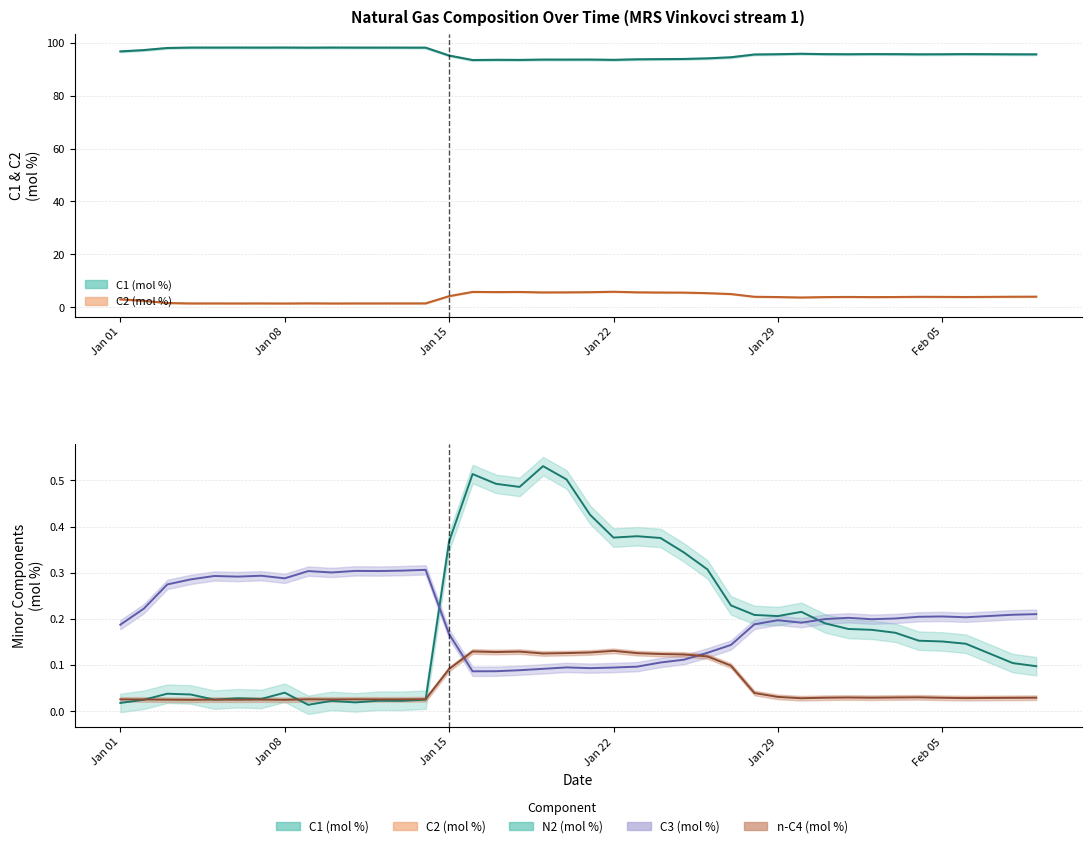

Reading left to right, extract all data points from this chart.

N2 (mol %): 0.0	0.0	0.0	0.0	0.0	0.0	0.0	0.0	0.0	0.0	0.0	0.0	0.0	0.0	0.4	0.5	0.5	0.5	0.5	0.5	0.4	0.4	0.4	0.4	0.3	0.3	0.2	0.2	0.2	0.2	0.2	0.2	0.2	0.2	0.2	0.2	0.1	0.1	0.1	0.1
C1 (mol %): 96.7	97.2	98.0	98.1	98.1	98.2	98.1	98.2	98.1	98.2	98.1	98.1	98.1	98.1	95.1	93.4	93.5	93.5	93.6	93.6	93.6	93.5	93.7	93.8	93.8	94.1	94.5	95.5	95.6	95.8	95.7	95.6	95.7	95.7	95.6	95.6	95.7	95.6	95.6	95.6
C2 (mol %): 3.0	2.5	1.6	1.5	1.5	1.5	1.5	1.4	1.5	1.5	1.5	1.5	1.5	1.5	4.2	5.8	5.8	5.8	5.6	5.7	5.7	5.9	5.7	5.6	5.6	5.4	5.0	4.0	3.9	3.7	3.9	3.9	3.9	3.9	4.0	3.9	3.9	3.9	4.0	4.0
C3 (mol %): 0.2	0.2	0.3	0.3	0.3	0.3	0.3	0.3	0.3	0.3	0.3	0.3	0.3	0.3	0.2	0.1	0.1	0.1	0.1	0.1	0.1	0.1	0.1	0.1	0.1	0.1	0.1	0.2	0.2	0.2	0.2	0.2	0.2	0.2	0.2	0.2	0.2	0.2	0.2	0.2
n-C4 (mol %): 0.0	0.0	0.0	0.0	0.0	0.0	0.0	0.0	0.0	0.0	0.0	0.0	0.0	0.0	0.1	0.1	0.1	0.1	0.1	0.1	0.1	0.1	0.1	0.1	0.1	0.1	0.1	0.0	0.0	0.0	0.0	0.0	0.0	0.0	0.0	0.0	0.0	0.0	0.0	0.0